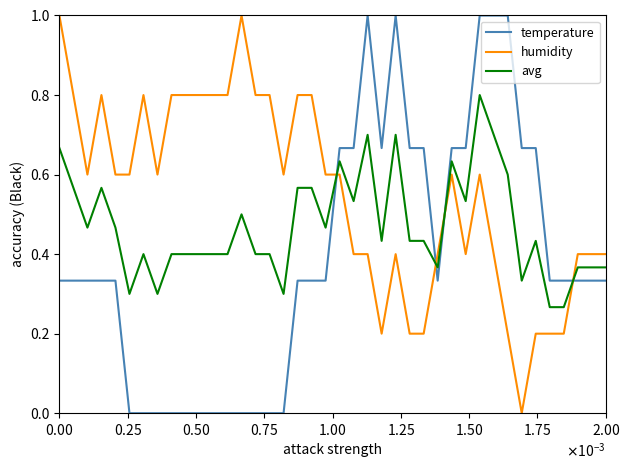

What is the maximum value for humidity?

1.0